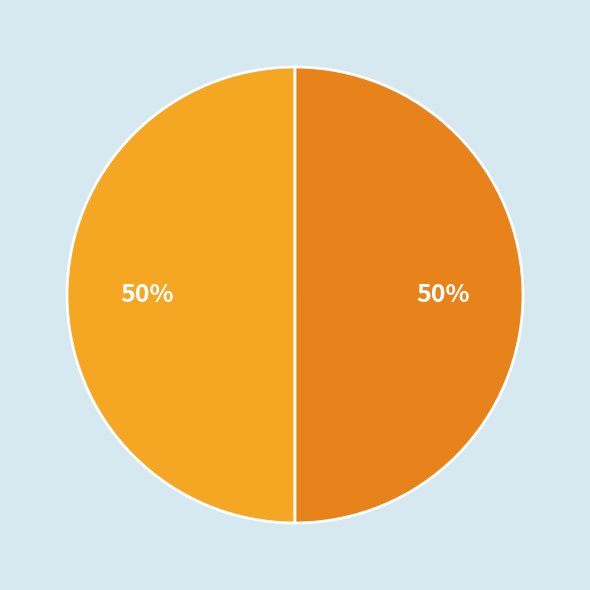

How many slices are in this pie chart?

2